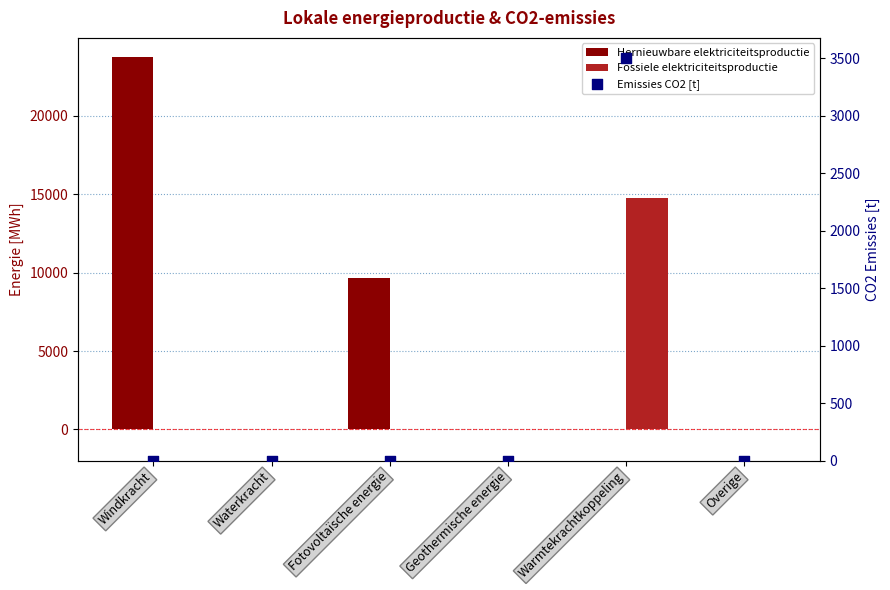

Which series reaches the minimum Y coordinate?

Hernieuwbare elektriciteitsproductie